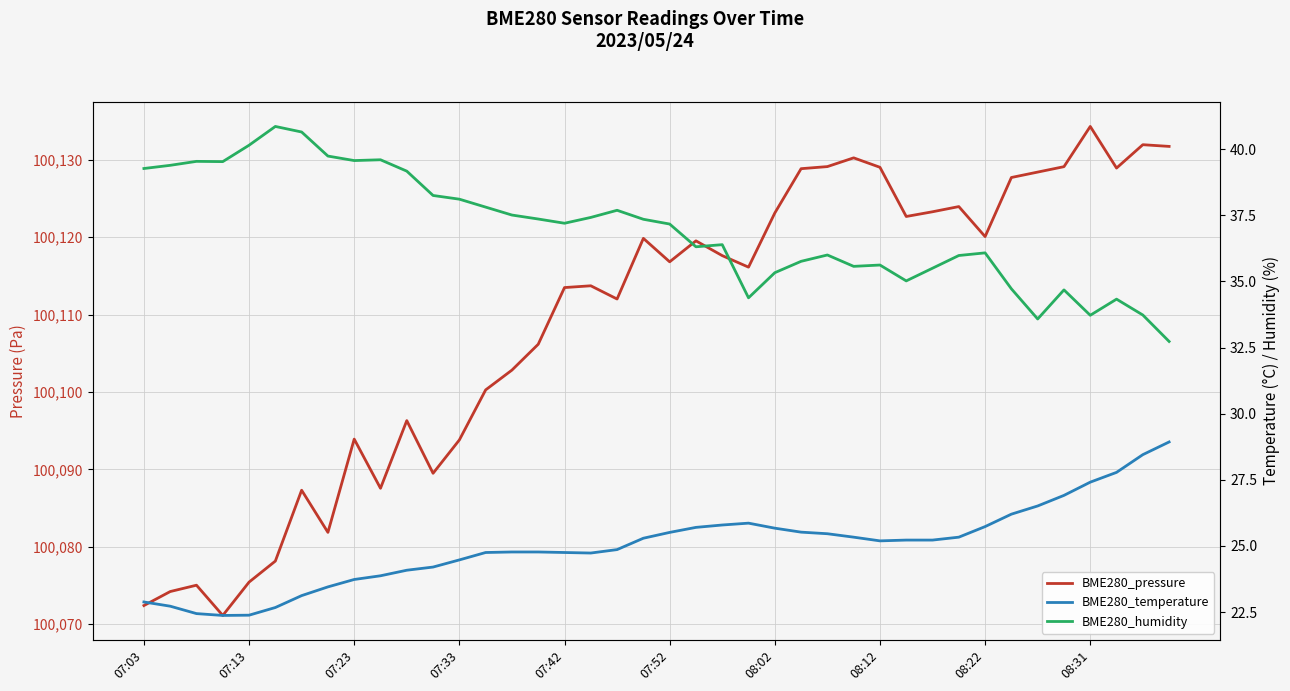

Where is BME280_temperature nearest to the value 25?

18